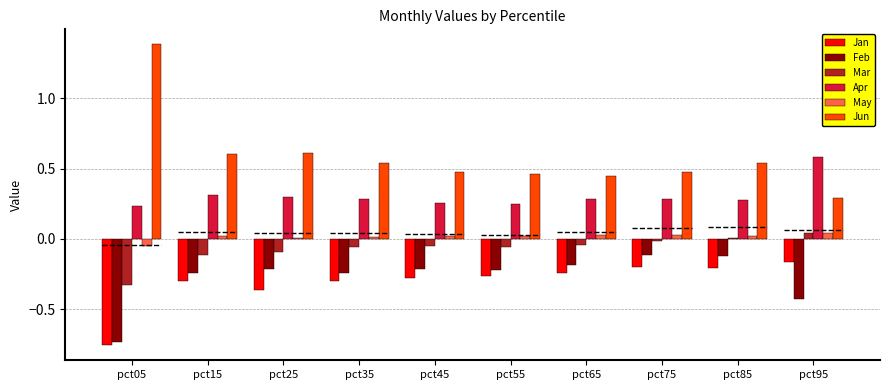

Which category has the lowest value in the Jun series?

pct95